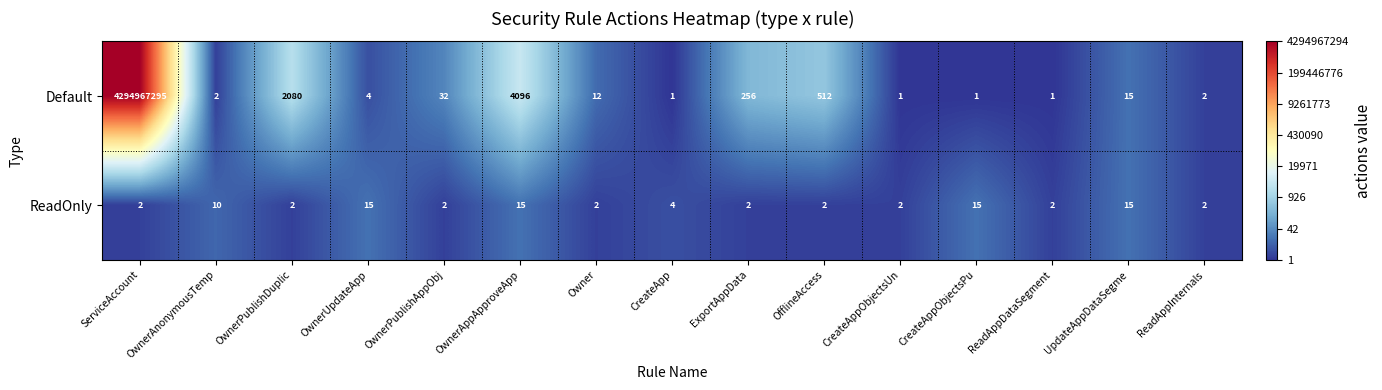

The value of Default at UpdateAppDataSegme is 22. True or false?

False